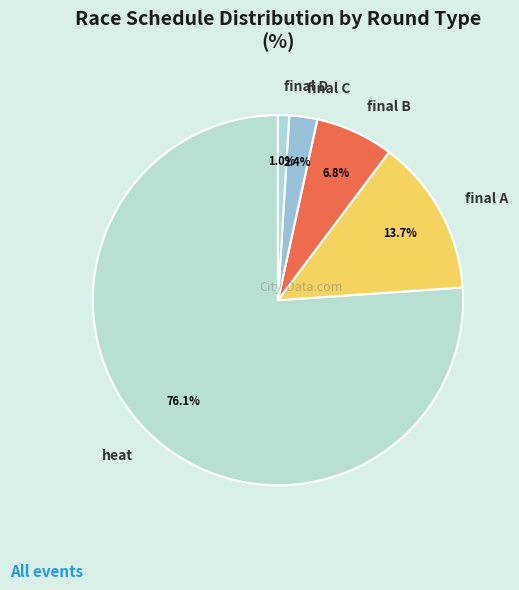

Is final A the majority of the pie?

No